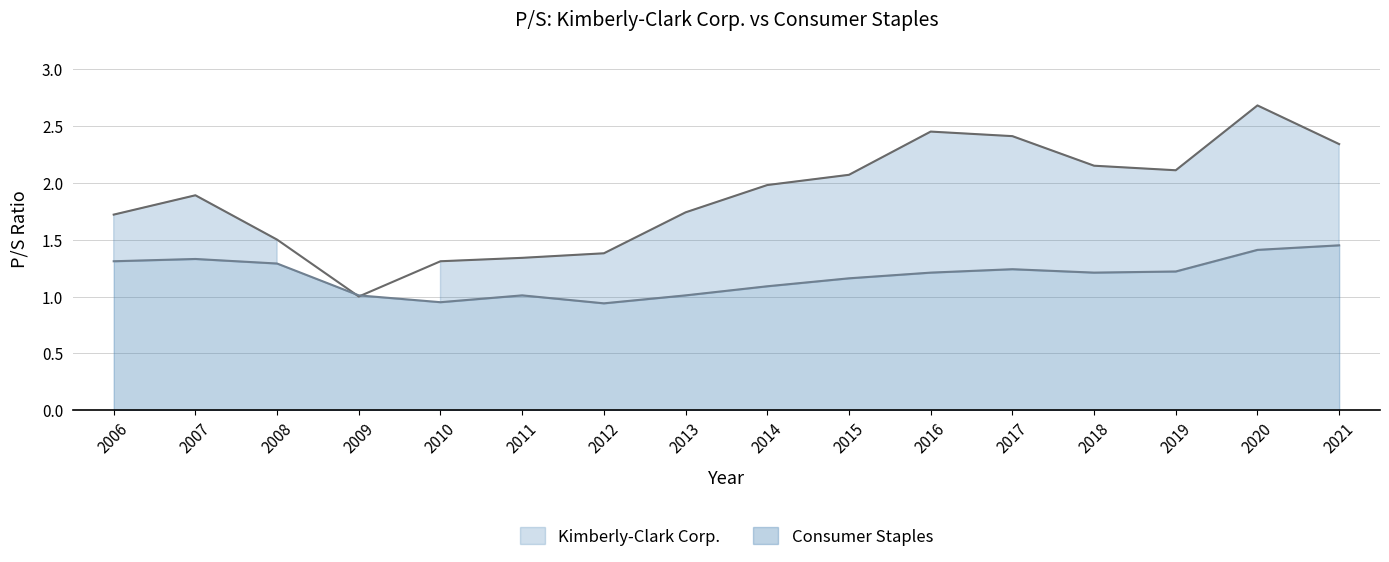

What are all the series names shown in the legend?

Kimberly-Clark Corp., Consumer Staples